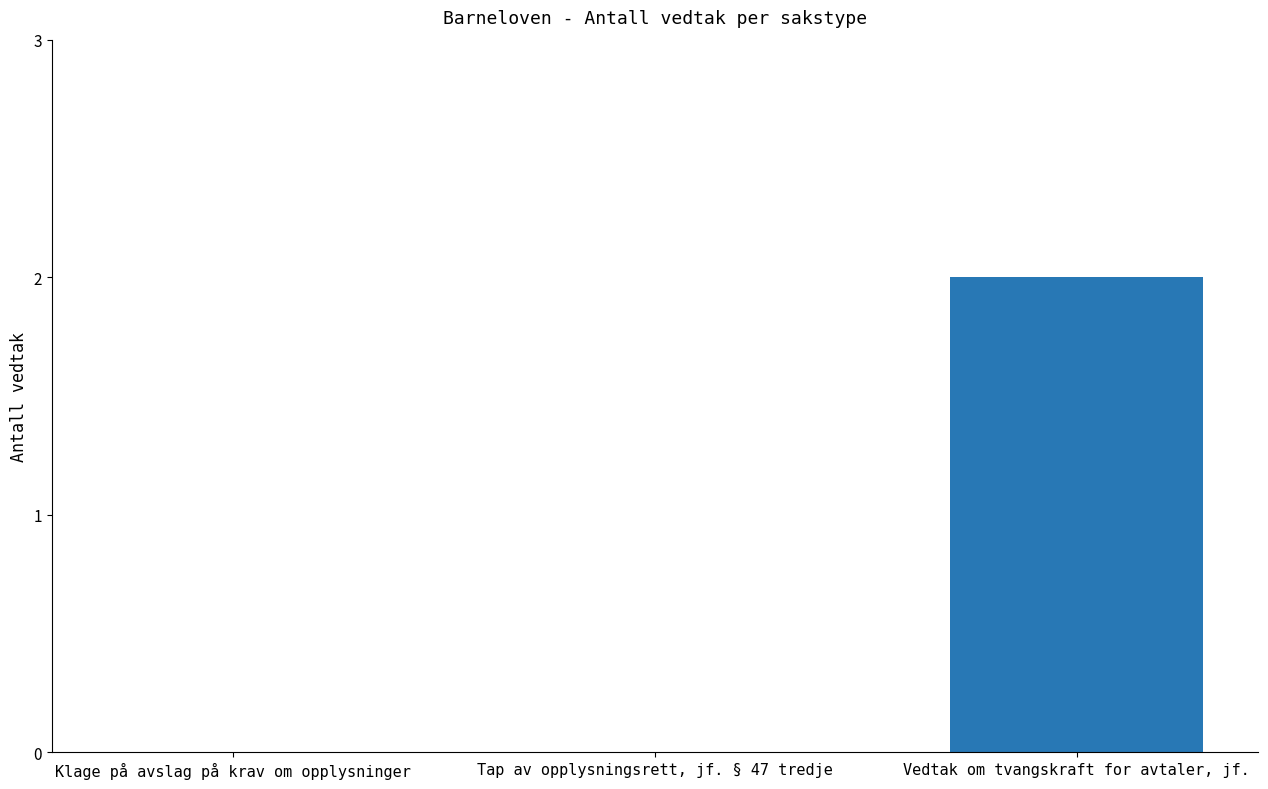

Are the bars horizontal?

No